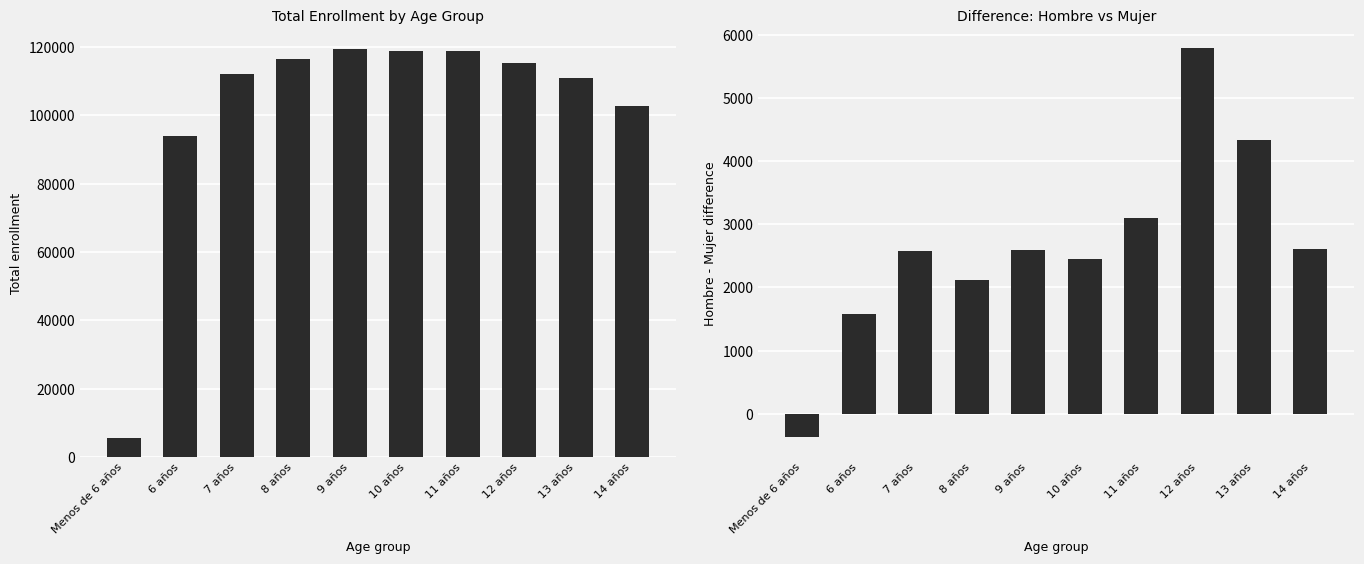

True or false: Total has a value of 180369 at 14 años.

False